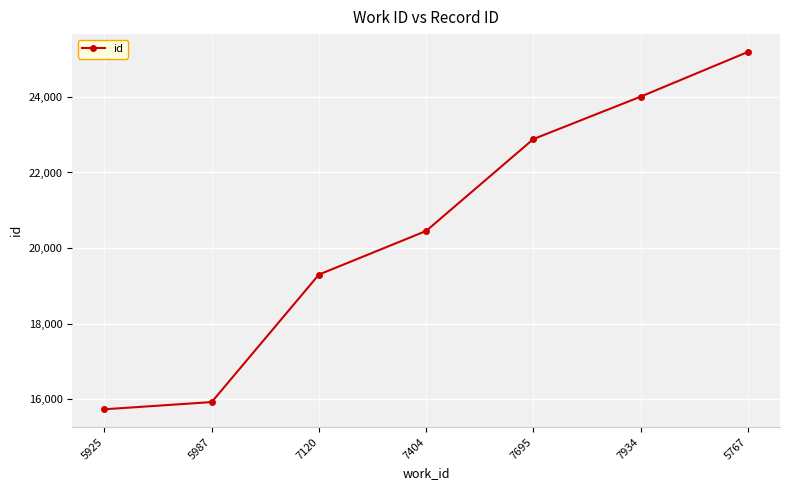

Read the value at 7120, to the nearest 50.

19300